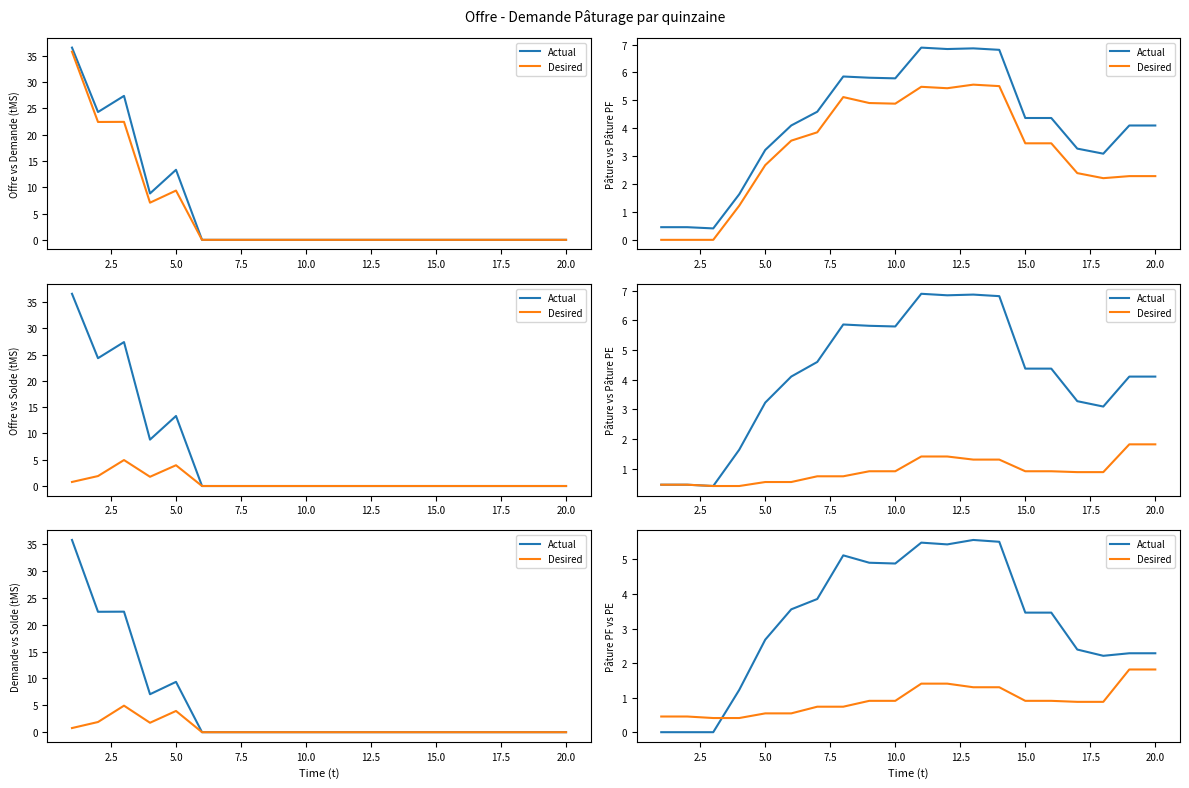

What is the value of the Actual point at the 7th from the left?

3.9